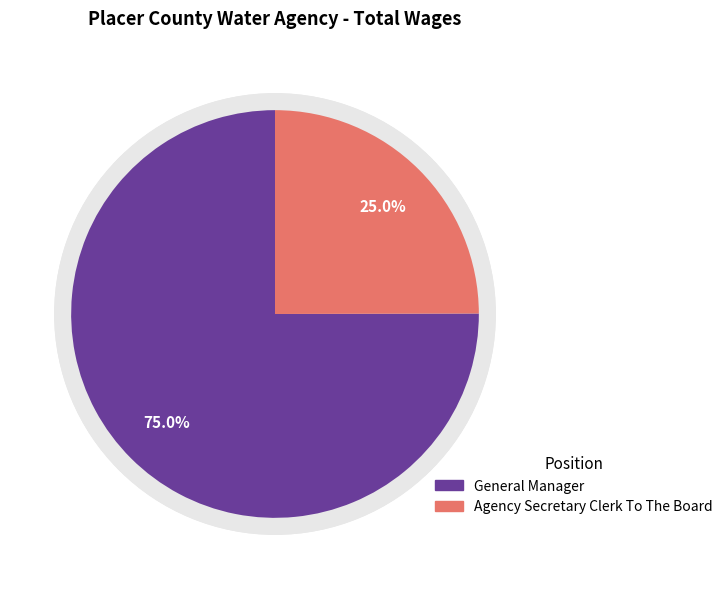

To the nearest percent, what portion does Agency Secretary Clerk To The Board represent?

25%